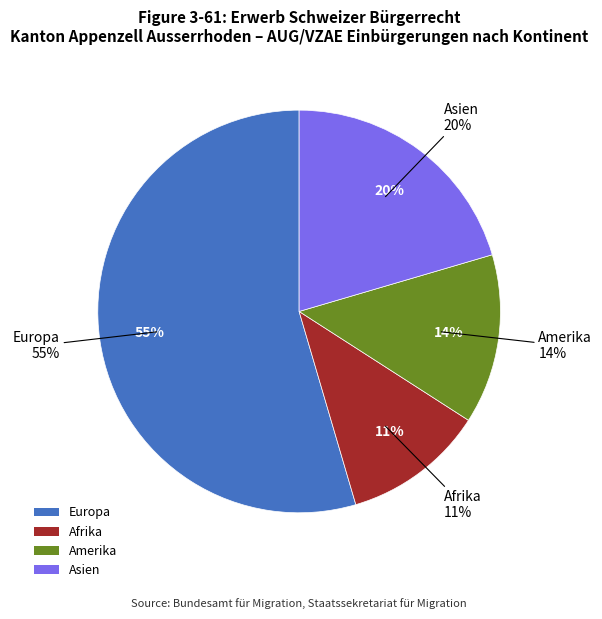

How much of the chart is everything except Asien?

79.5%